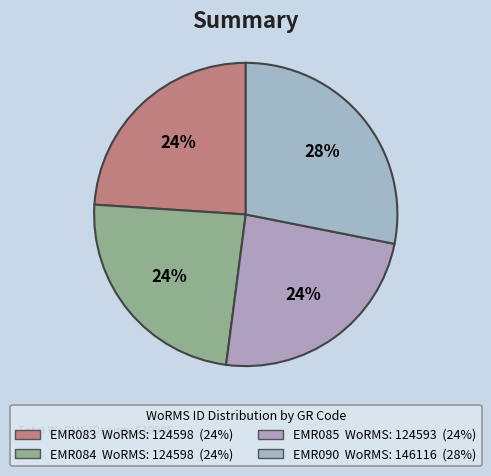

What is the total percentage of EMR090 and EMR083?

52.1%